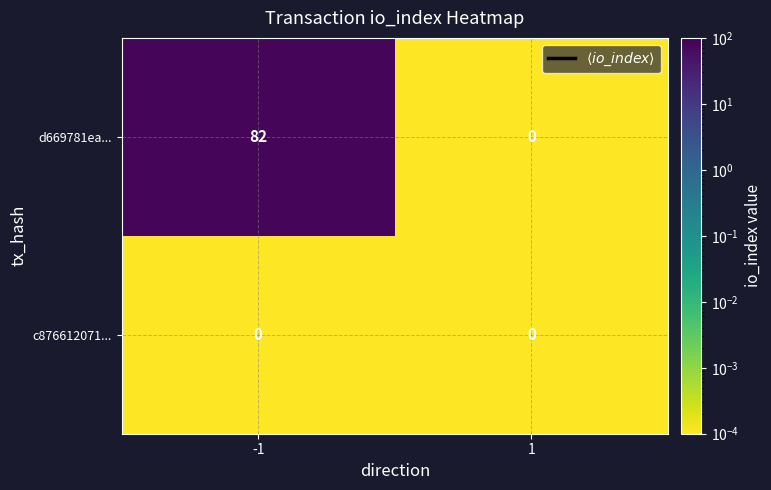

Which series has the largest range (max minus min)?

d669781ea...